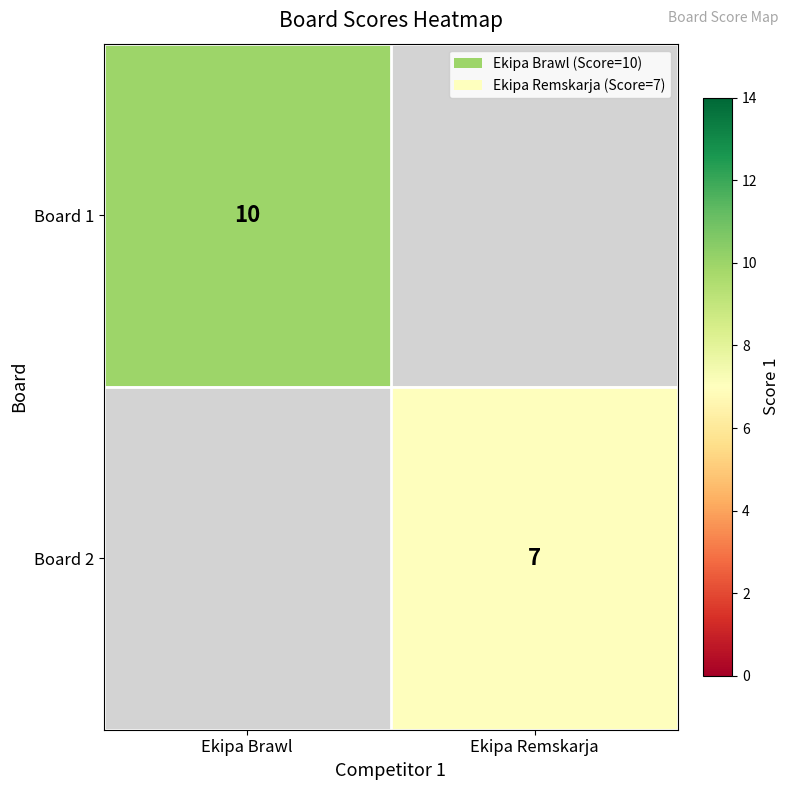

True or false: Board 1 has a value of 13 at Ekipa Brawl.

False